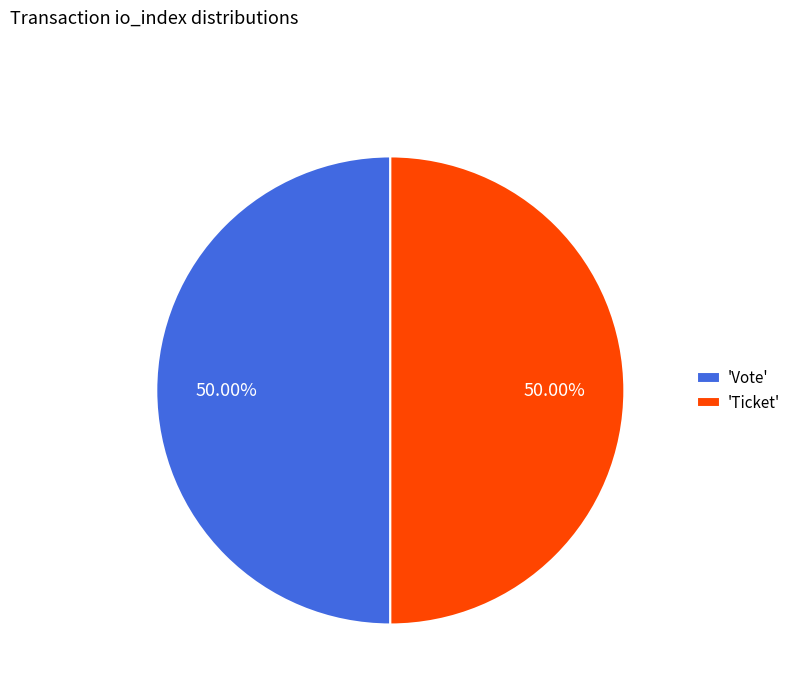

Is the sum of 'Vote' and 'Ticket' greater than half?

Yes